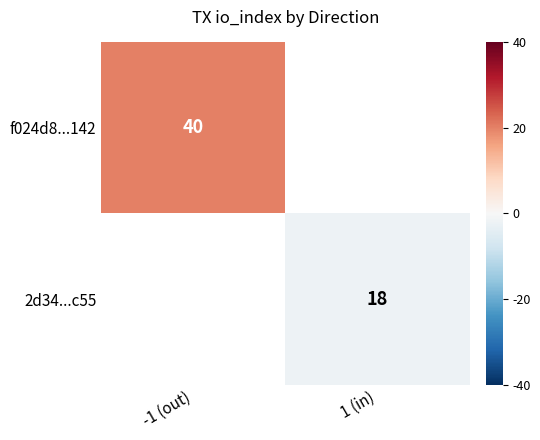

True or false: f024d8...142 has a value of 63 at -1 (out).

False